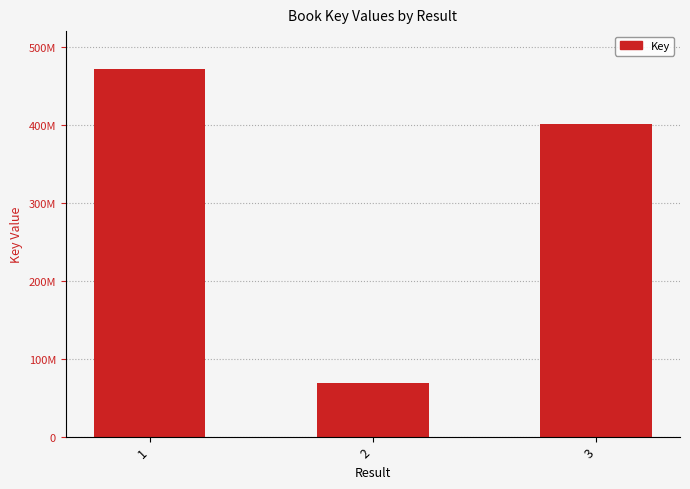

Rank the categories by value from lowest to highest.

2, 3, 1